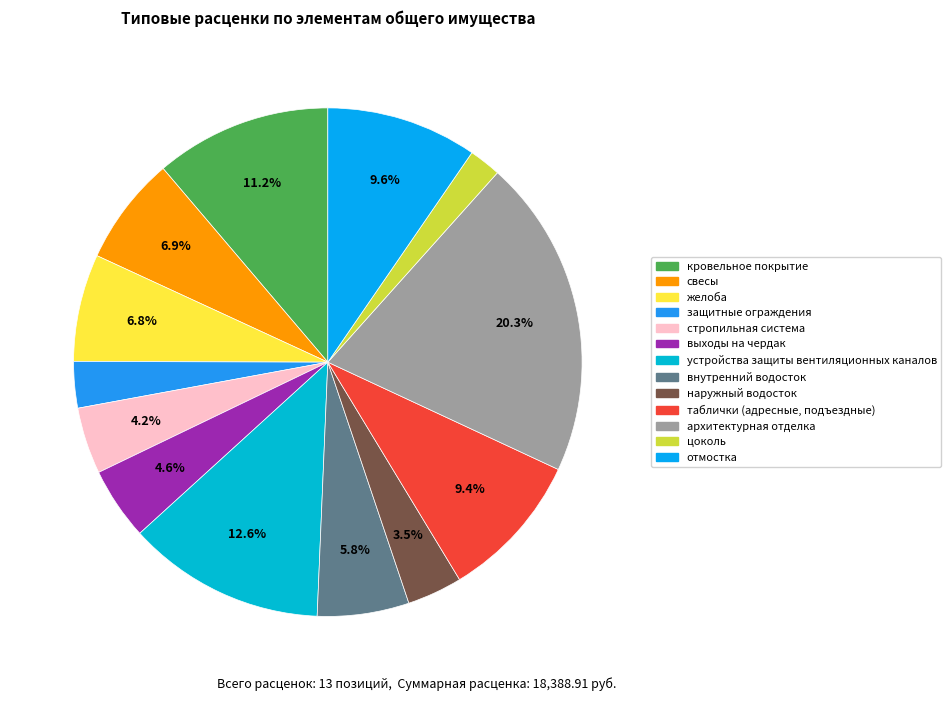

Rank the categories by value from lowest to highest.

цоколь, защитные ограждения, наружный водосток, стропильная система, выходы на чердак, внутренний водосток, желоба, свесы, таблички (адресные, подъездные), отмостка, кровельное покрытие, устройства защиты вентиляционных каналов, архитектурная отделка